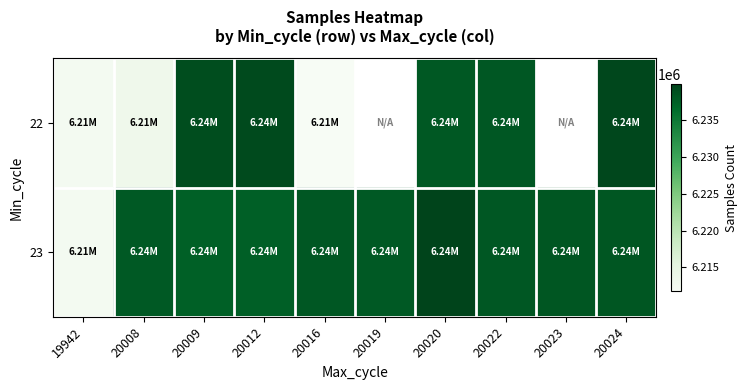

Which category has the highest value in the 22 series?

20024